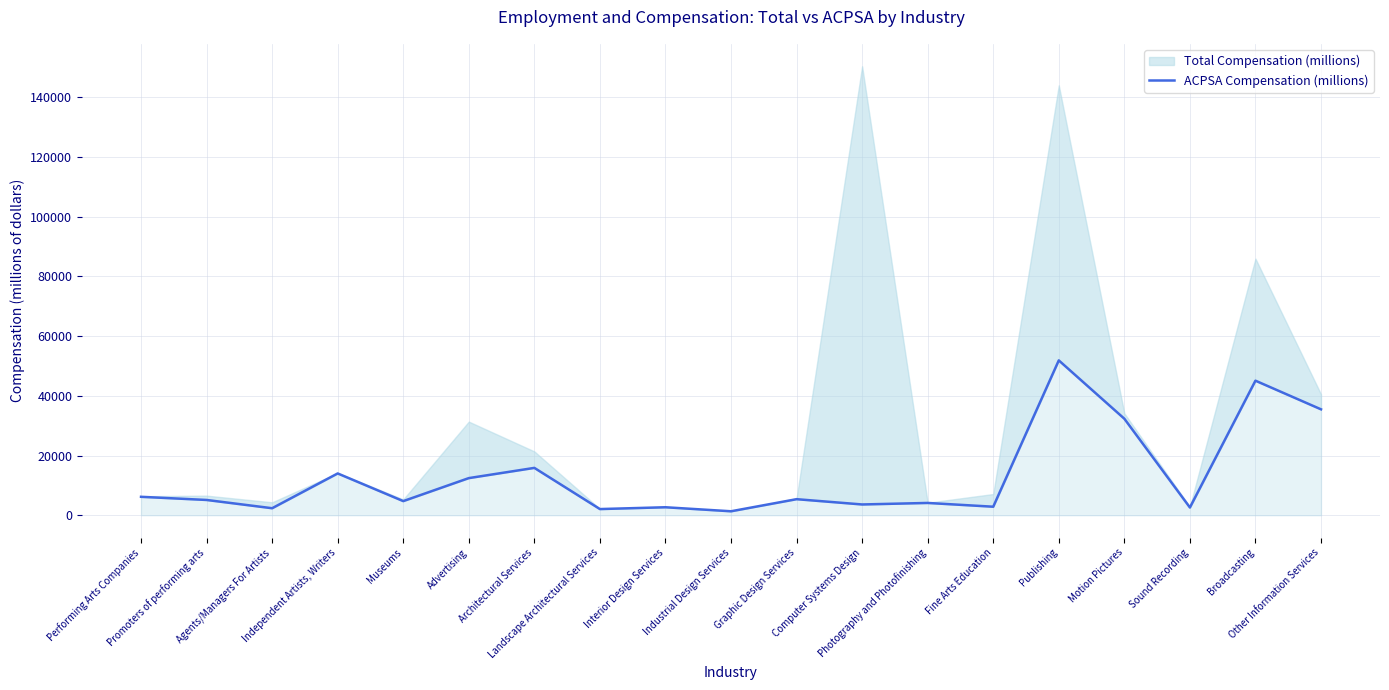

What is the difference between the values at Sound Recording and Other Information Services?

32892